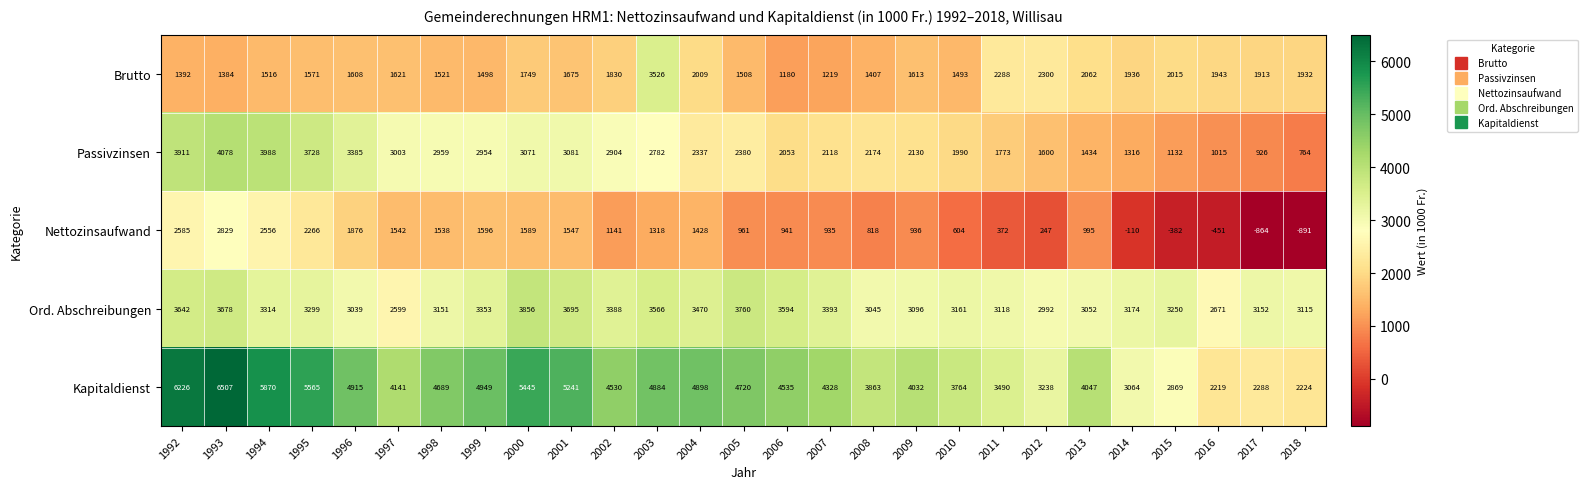

Count the number of data series in this chart.

5